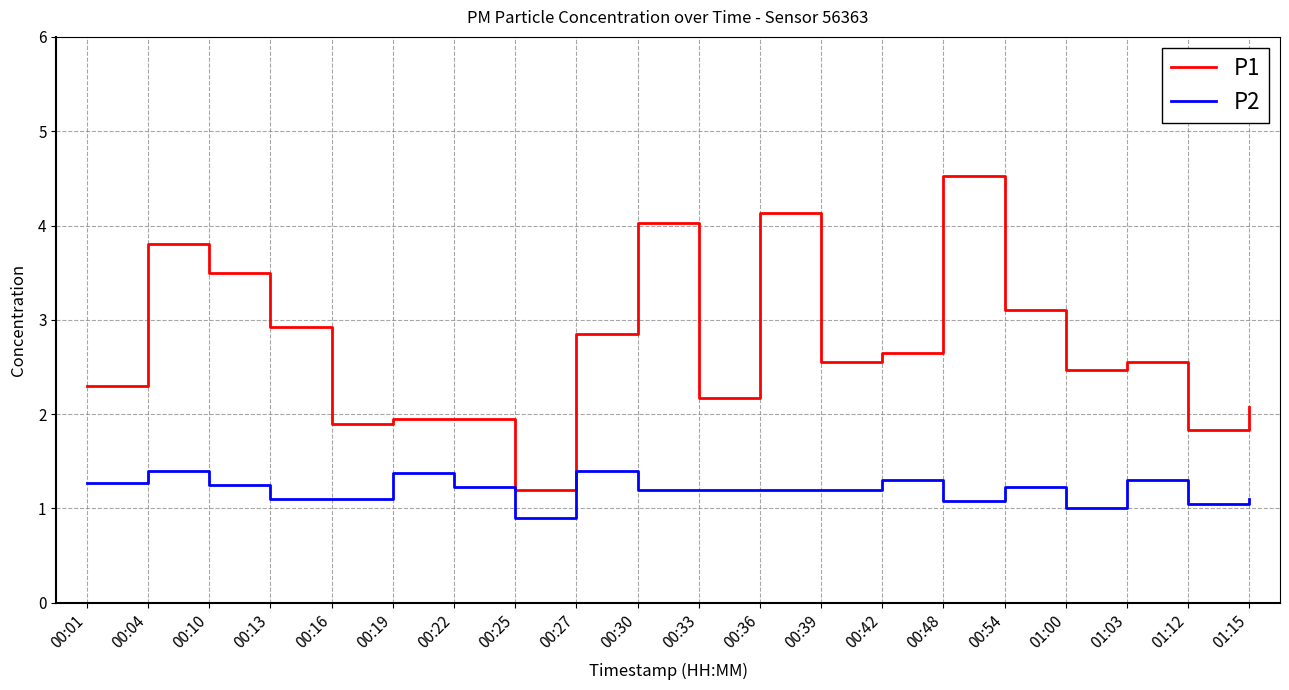

Does the chart display data point markers on the line(s)?

No